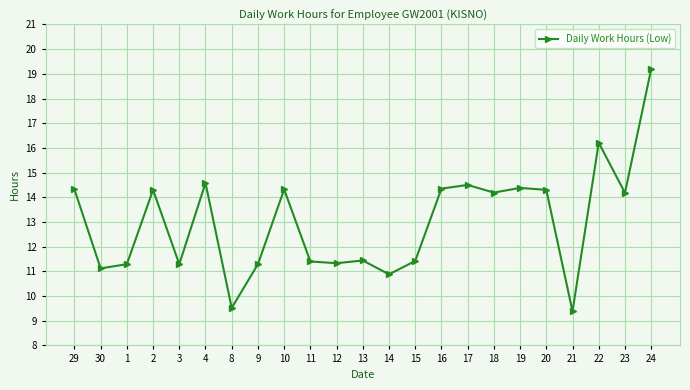

At which category does the chart reach its peak across all series?

24